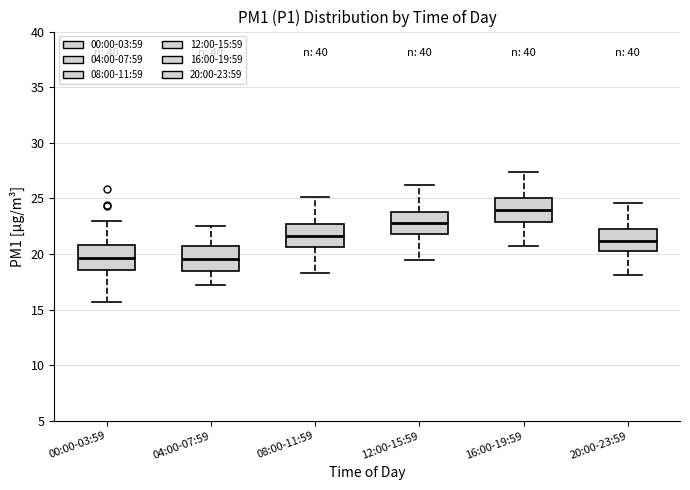

Which box's median line is the highest?

16:00-19:59